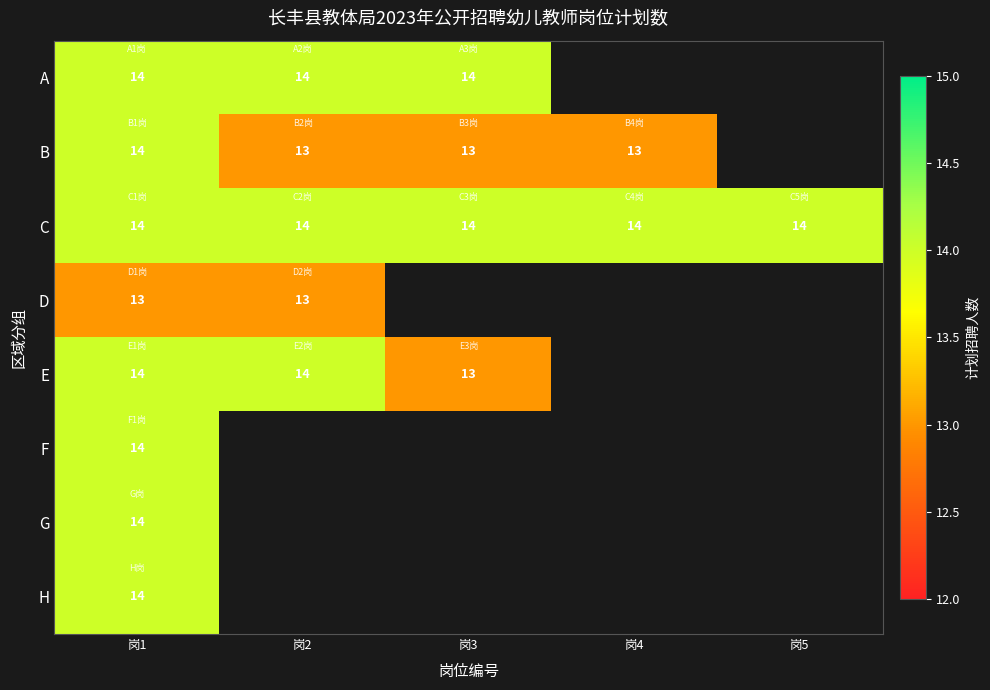

At how many categories does at least one series exceed 13?

5